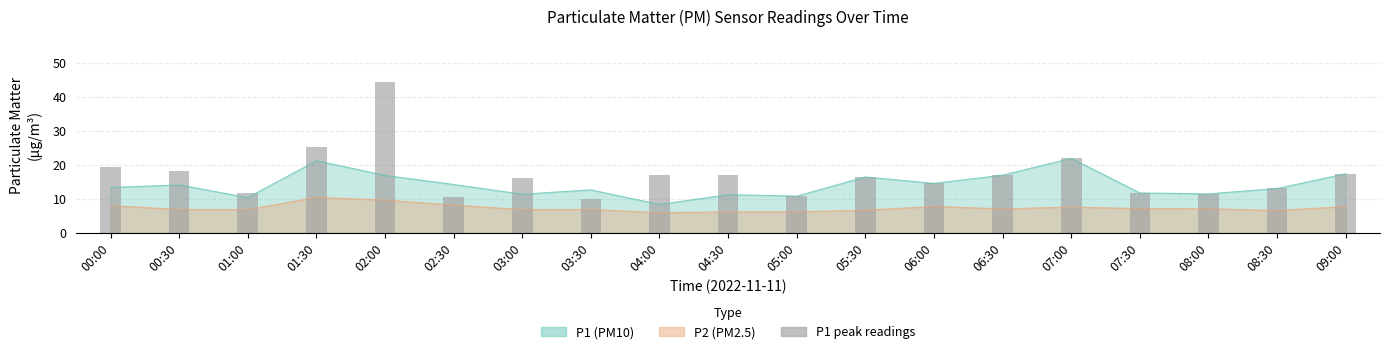

Which label corresponds to the largest value in the chart?

02:00